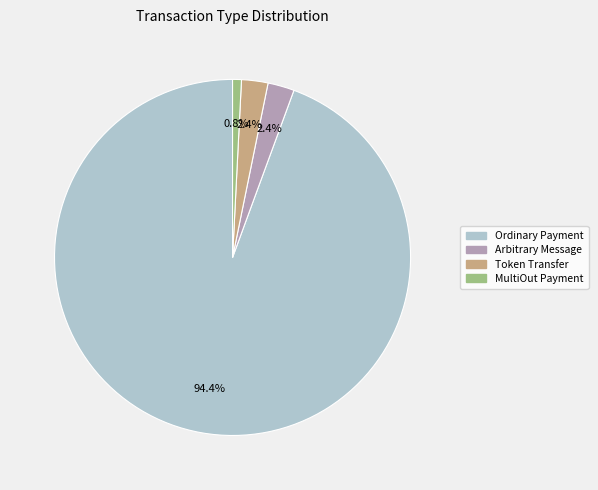

Combined, what portion of the pie is Ordinary Payment and Arbitrary Message?

96.8%